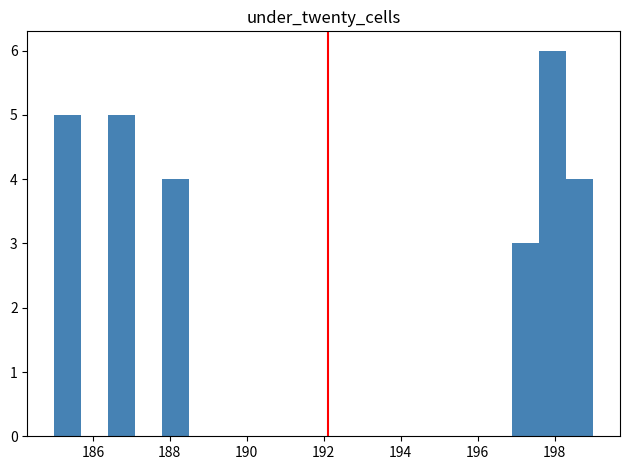

Around what value on the x-axis is the tallest bar? Give the approximate position of its centre, as read against the axis.

198.0